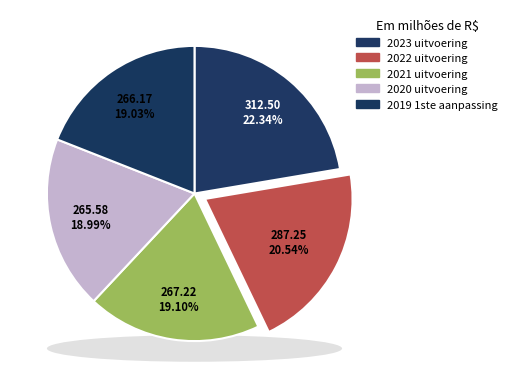

How many segments does this pie chart have?

5